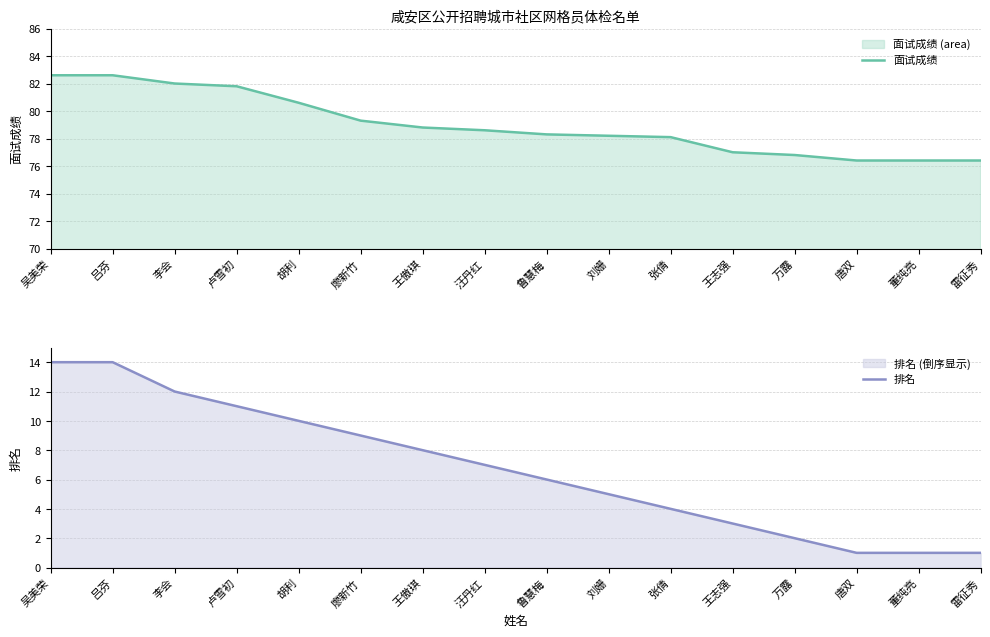

How many lines are shown in the chart?

2